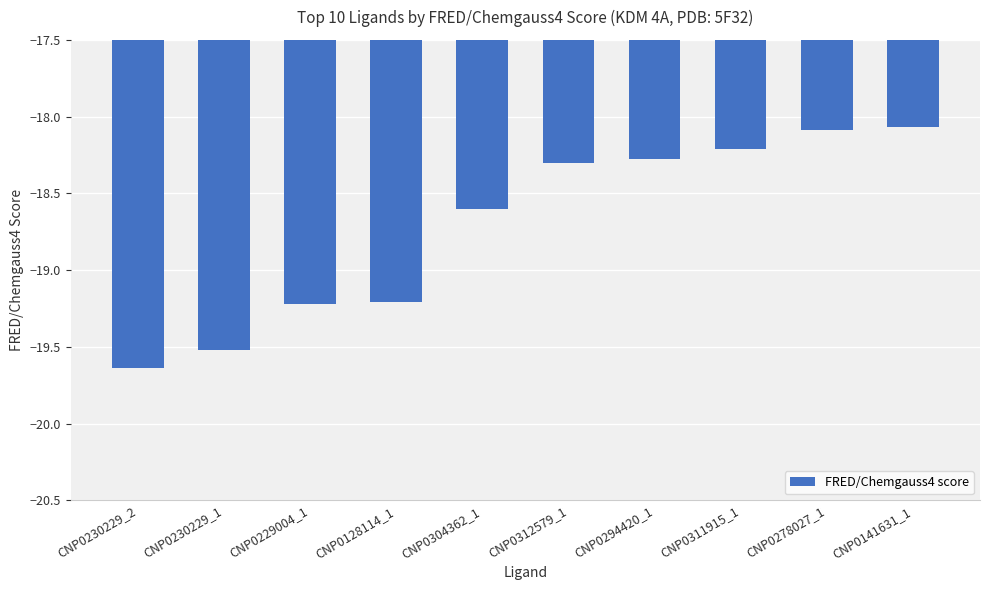

Which has a higher value, CNP0141631_1 or CNP0294420_1?

CNP0141631_1